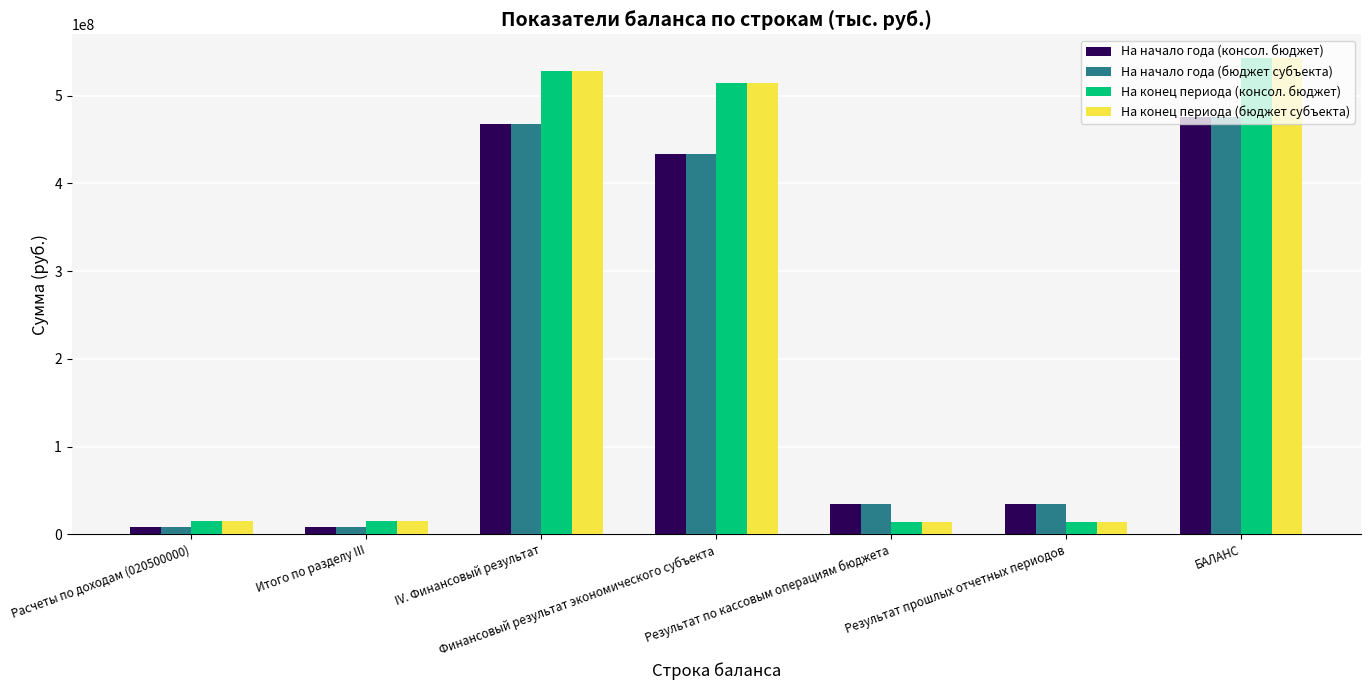

What is the spread (max minus min) of values at Результат прошлых отчетных периодов?

20327635.8